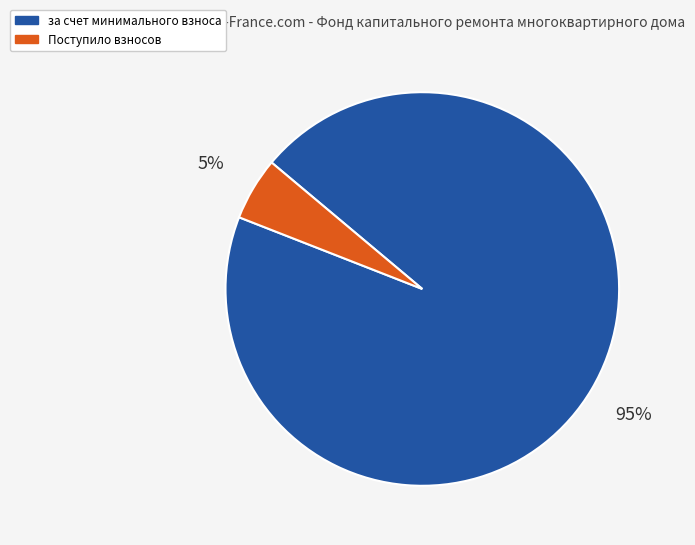

Does за счет минимального взноса account for over 50% of the chart?

Yes